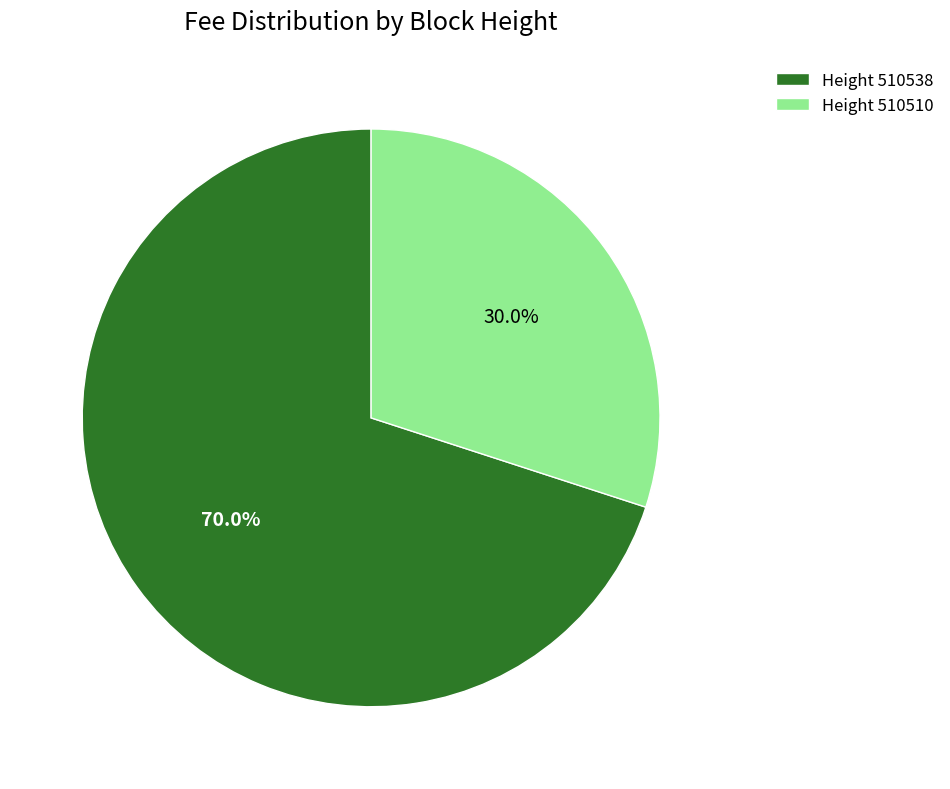

Count the number of slices in the pie.

2